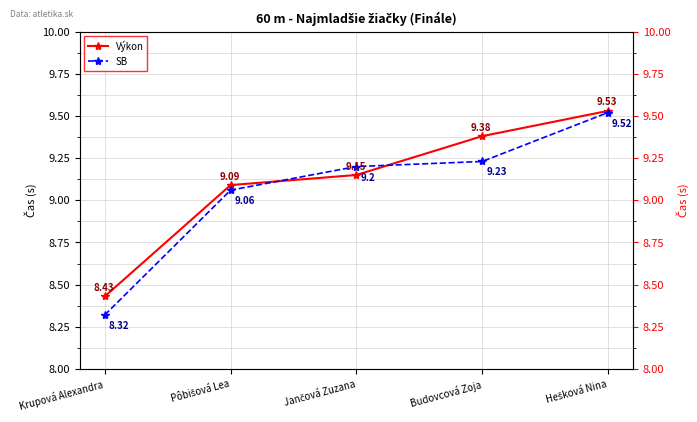

What is the label of the 3rd point from the right?

Jančová Zuzana